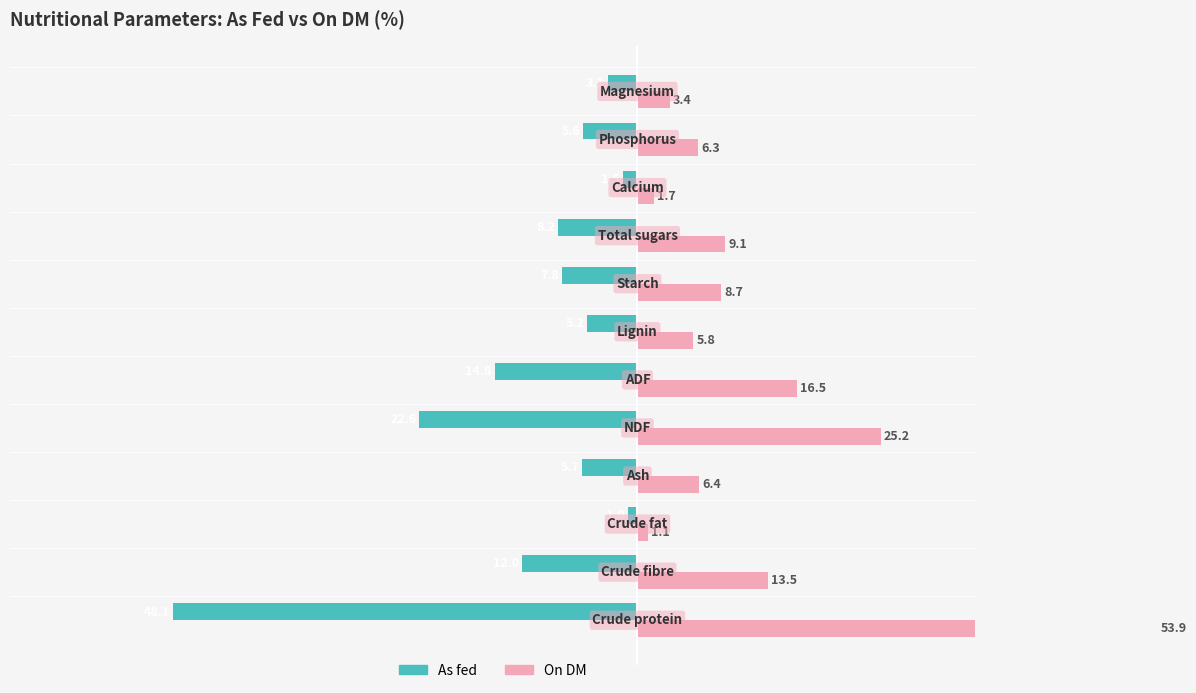

What are all the series names shown in the legend?

As fed, On DM